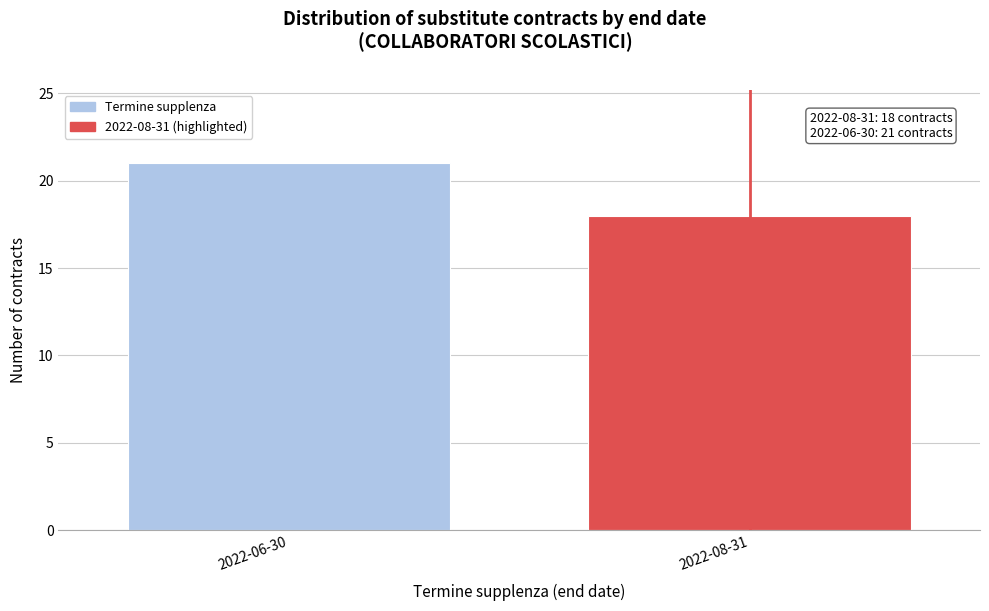

Reading left to right, list all the values displayed in this chart.

21	18